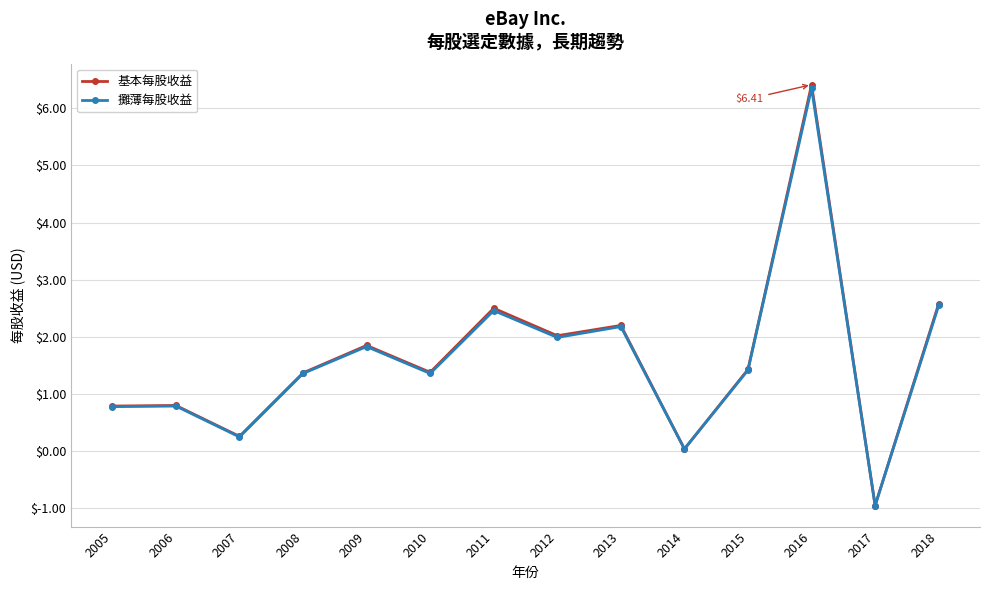

How many interior local valleys does the 基本每股收益 series have?

5